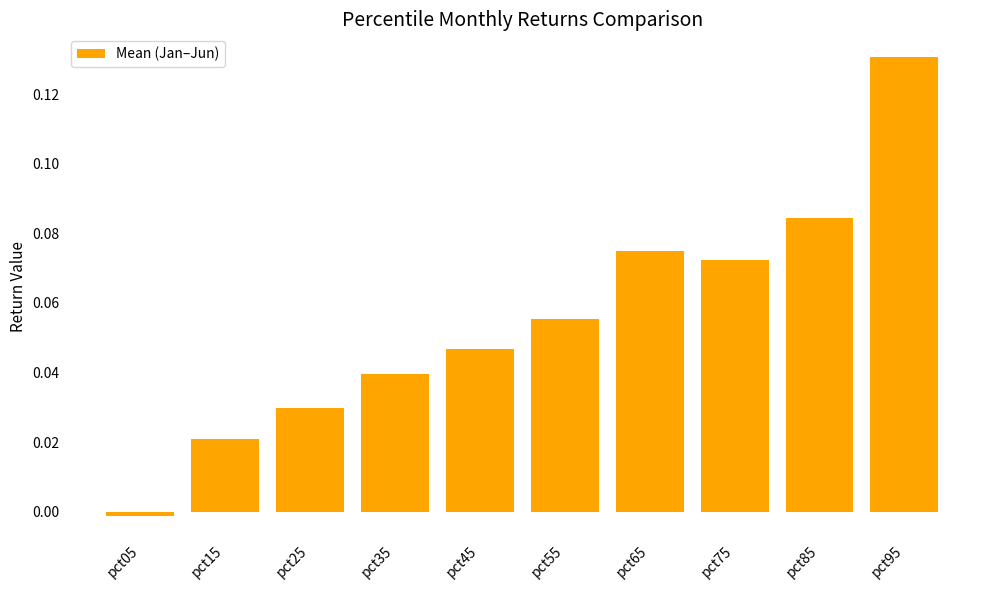

Rank the categories by value from lowest to highest.

pct05, pct15, pct25, pct35, pct45, pct55, pct75, pct65, pct85, pct95